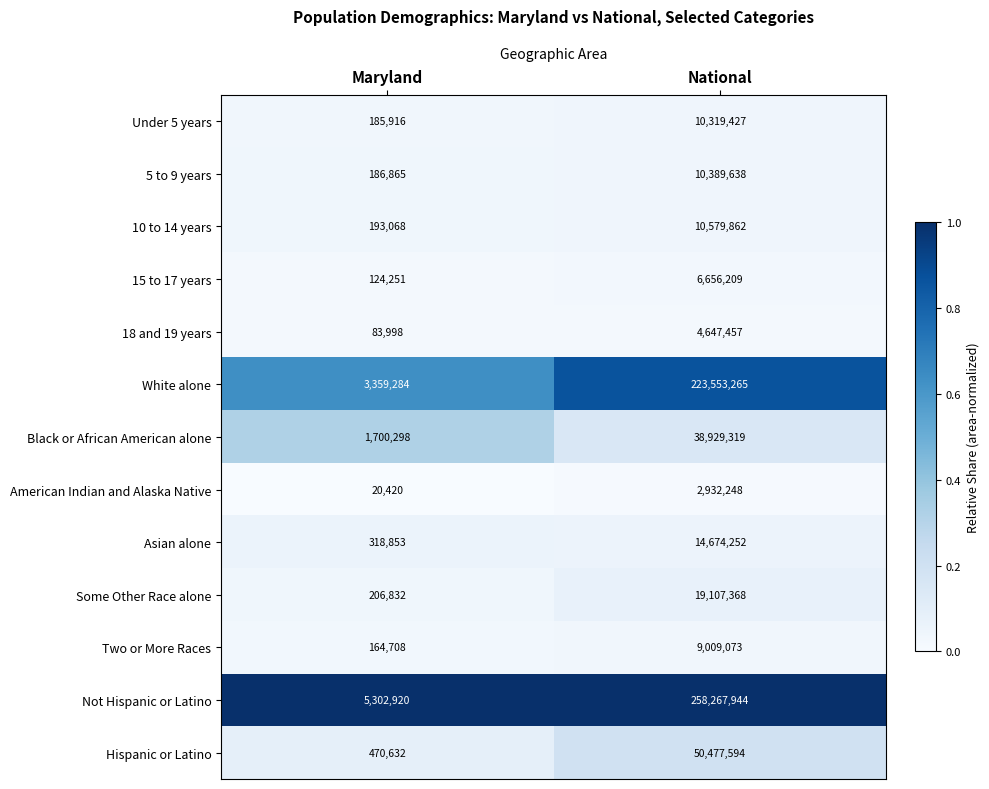

What is the total value across all series at Maryland?

12318045